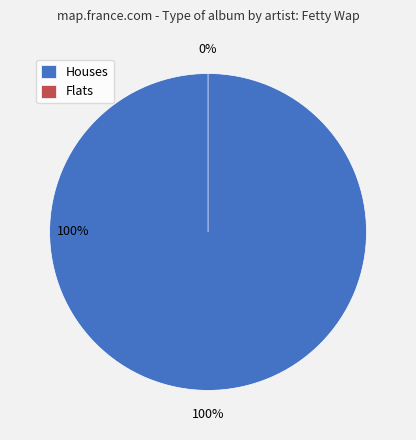

The Other slice represents 10% of the pie. True or false?

False